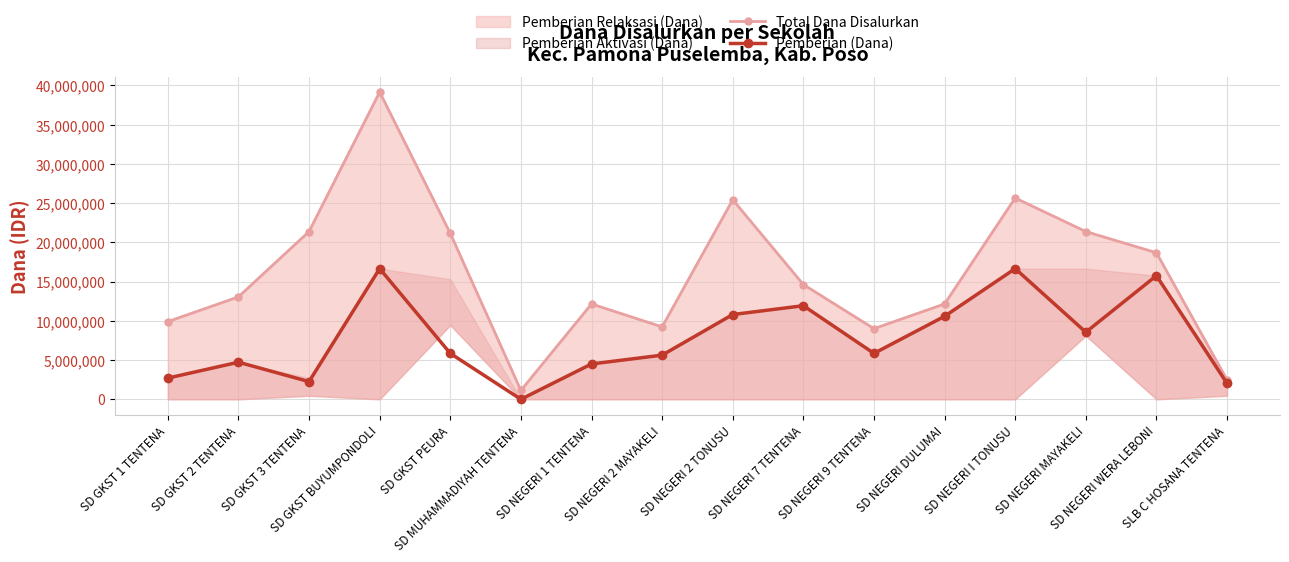

What is the difference between the Pemberian (Dana) values at SLB C HOSANA TENTENA and SD NEGERI DULUMAI?

8550000